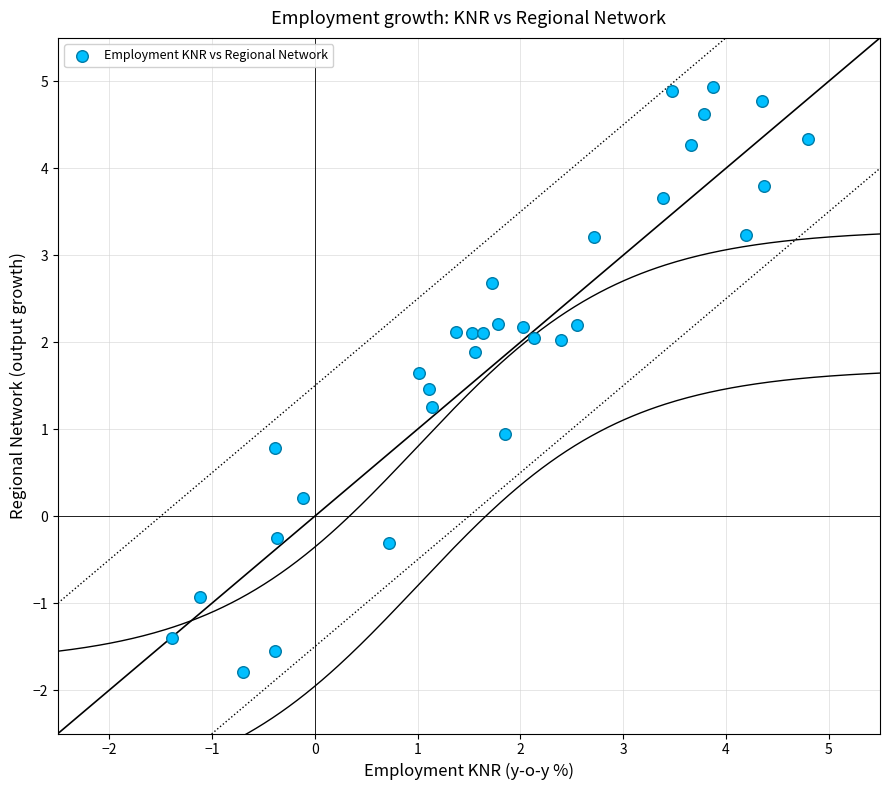

What is the range of X values (max minus min)?

6.2